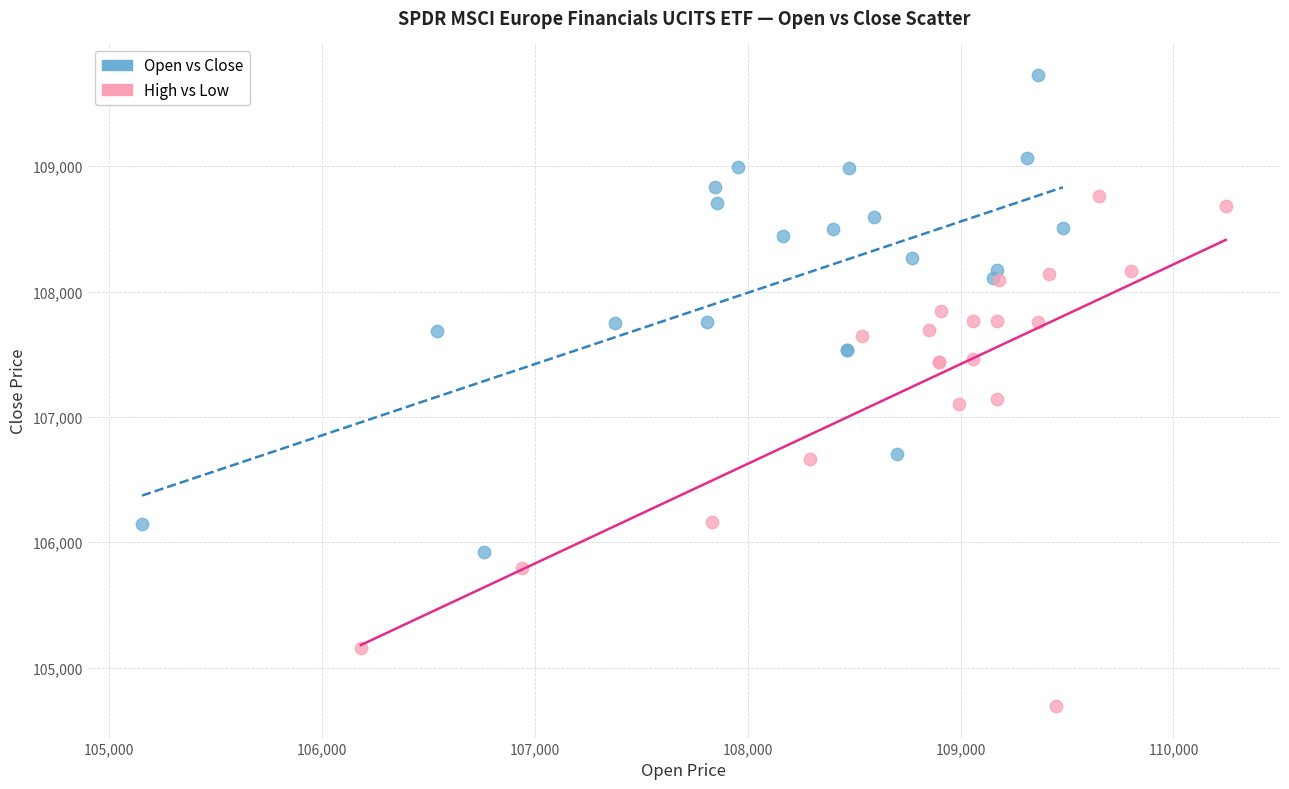

Which series reaches the minimum Y coordinate?

High vs Low